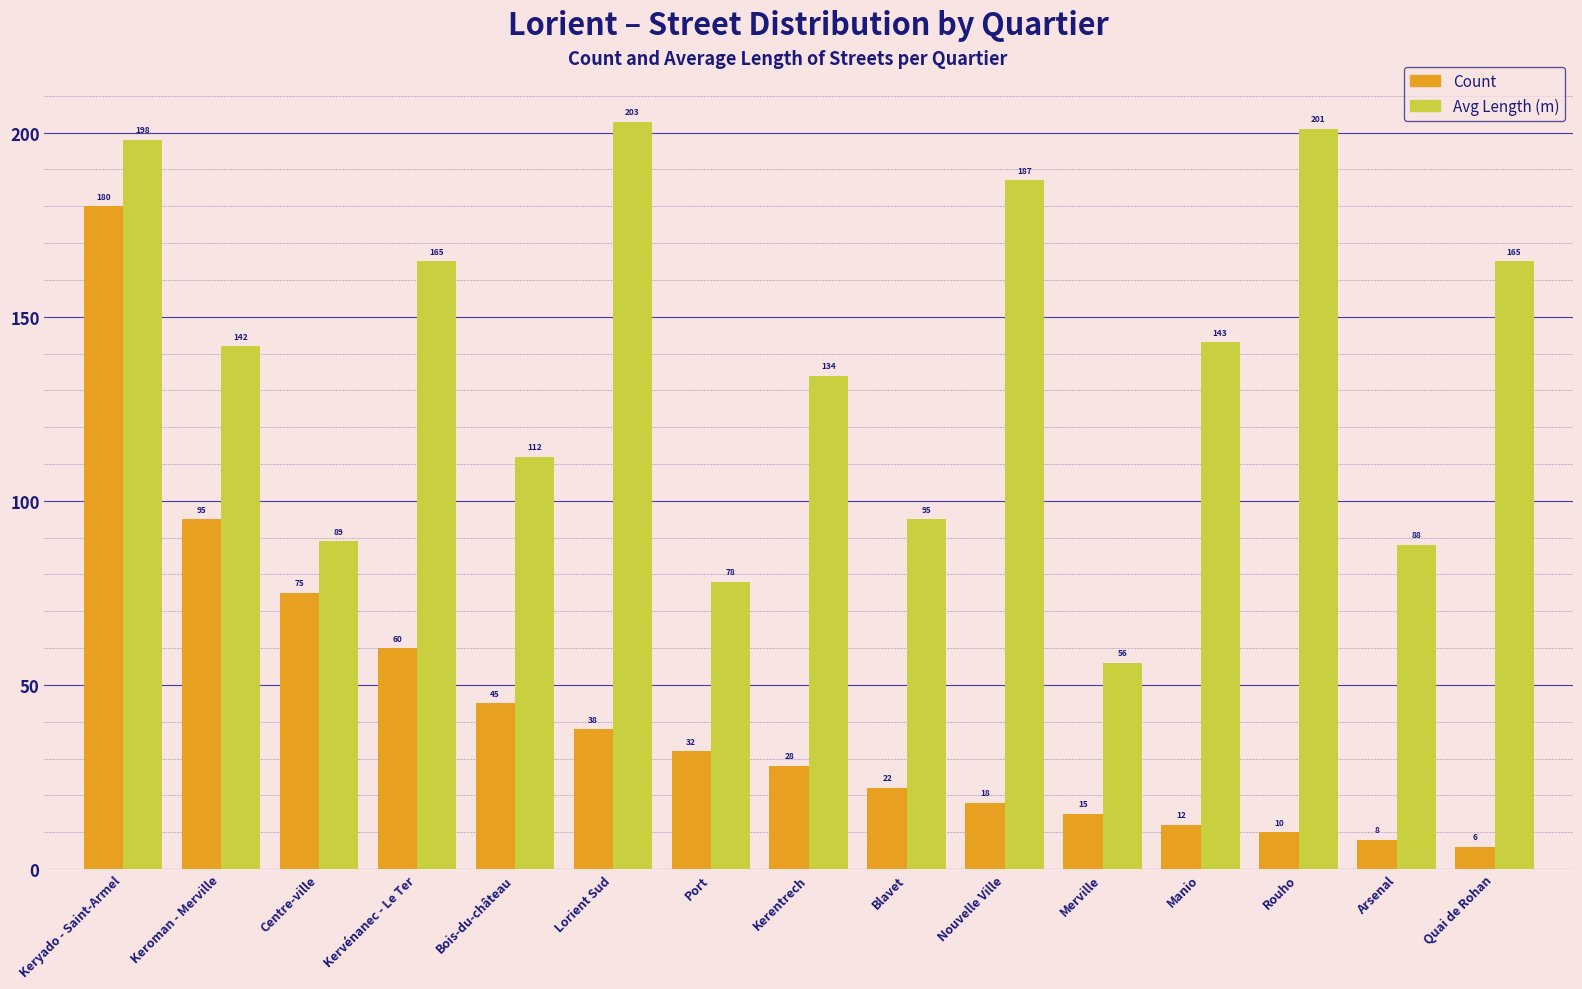

Reading left to right, list all the values displayed in this chart.

Count: 180	95	75	60	45	38	32	28	22	18	15	12	10	8	6
Avg Length (m): 198	142	89	165	112	203	78	134	95	187	56	143	201	88	165